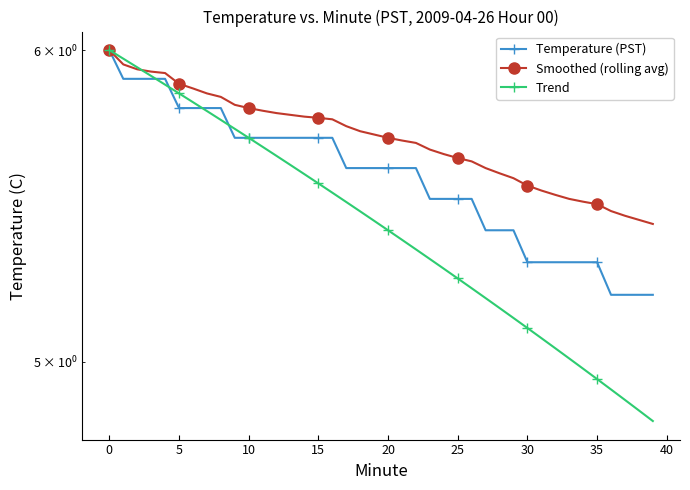

How many values in the Trend series exceed 5?

34